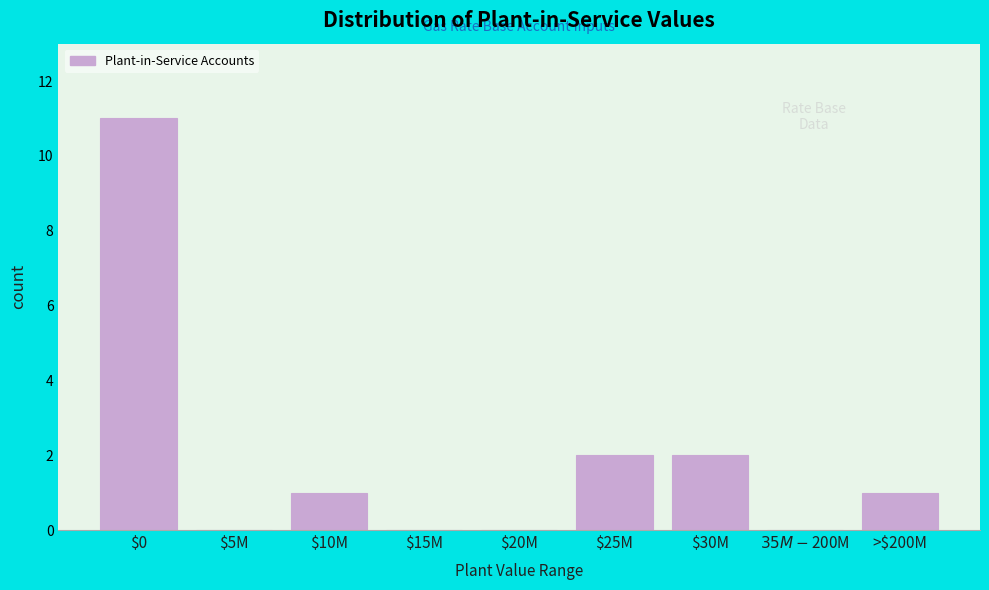

What is the sum of all values?

17